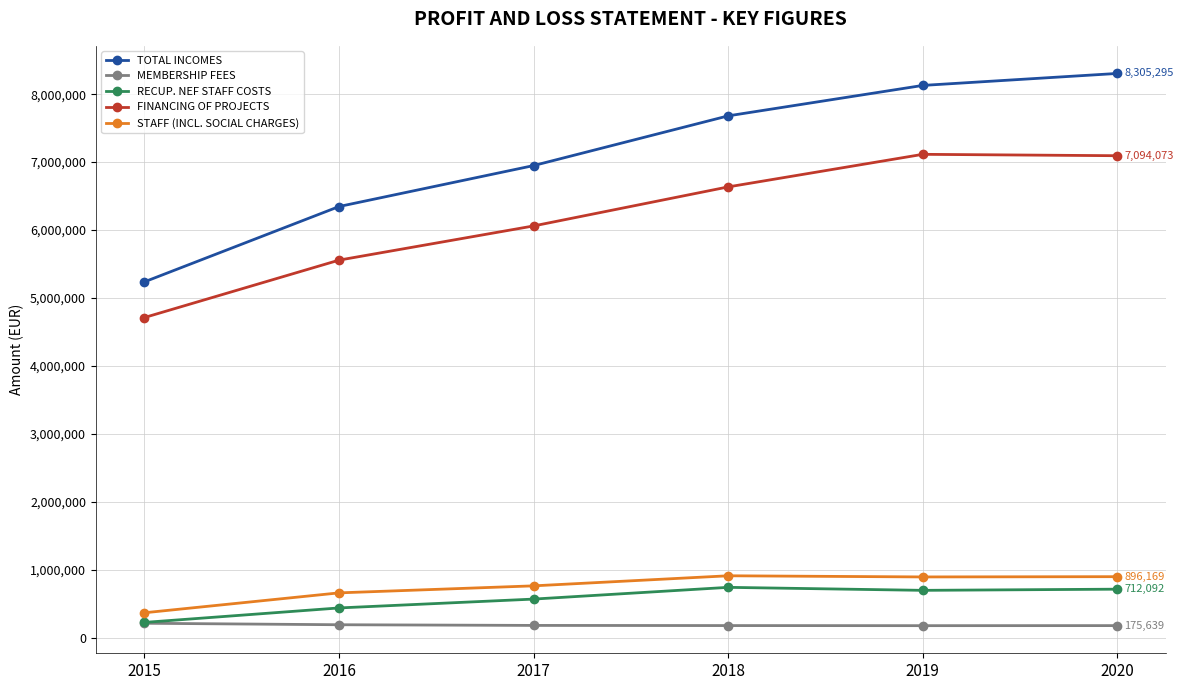

What is the total value across all series at 2020?

17183267.6